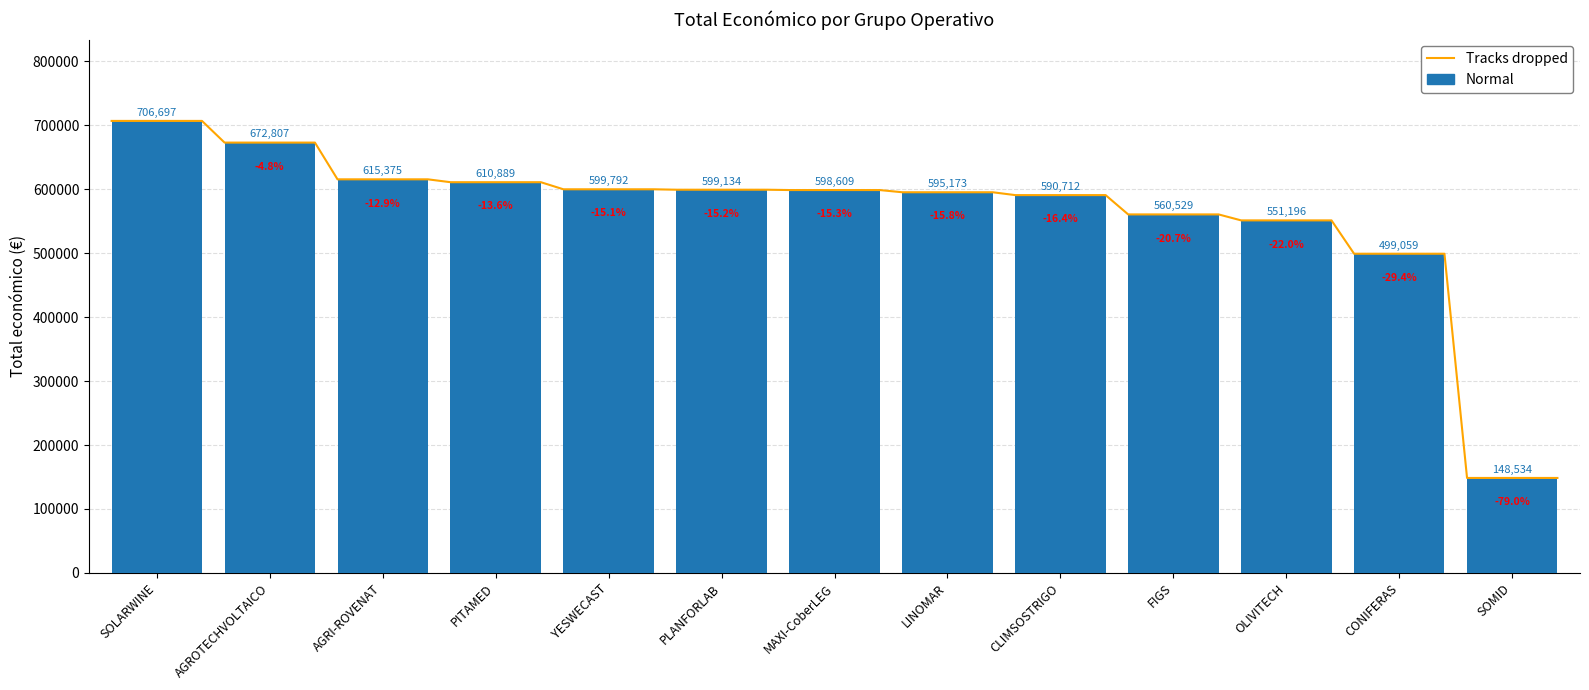

Read the value at LINOMAR, to the nearest 100.

595200